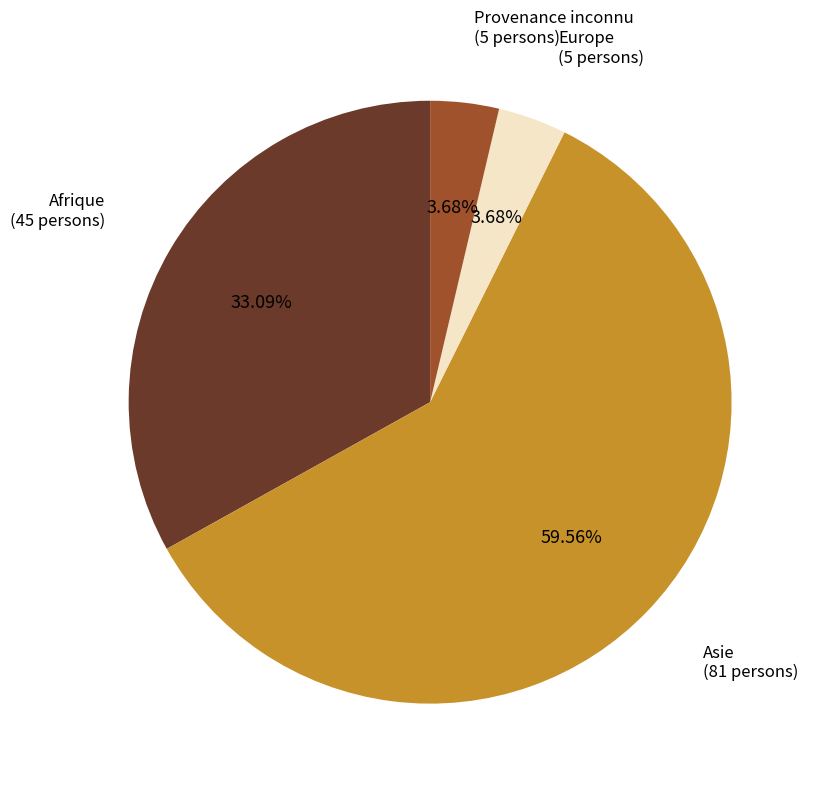

How many slices are in this pie chart?

4